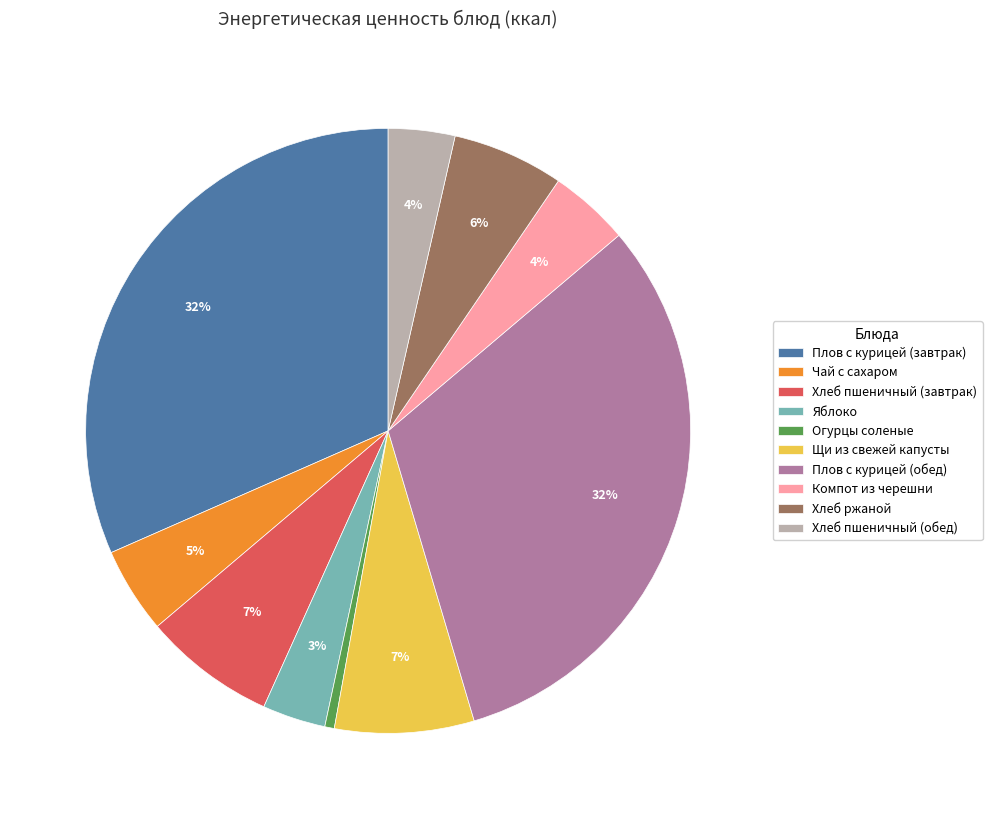

Does Яблоко account for over 50% of the chart?

No